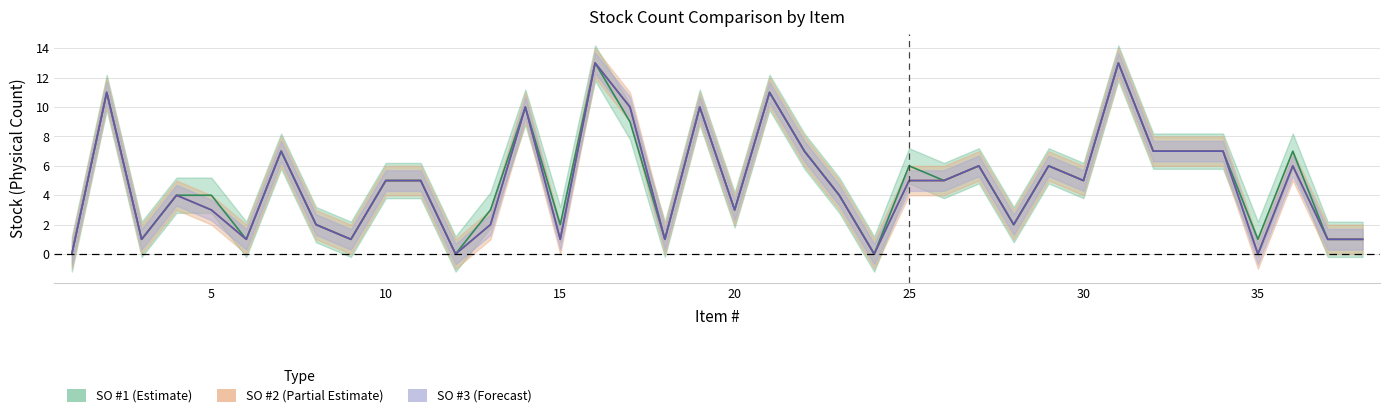

Reading left to right, transcribe all the data shown in this chart.

SO #1 Stok Fisik: 1=0	2=11	3=1	4=4	5=4	6=1	7=7	8=2	9=1	10=5	11=5	12=0	13=3	14=10	15=2	16=13	17=9	18=1	19=10	20=3	21=11	22=7	23=4	24=0	25=6	26=5	27=6	28=2	29=6	30=5	31=13	32=7	33=7	34=7	35=1	36=7	37=1	38=1
SO #2 Stok Fisik: 1=0	2=11	3=1	4=4	5=3	6=1	7=7	8=2	9=1	10=5	11=5	12=0	13=2	14=10	15=1	16=13	17=10	18=1	19=10	20=3	21=11	22=7	23=4	24=0	25=5	26=5	27=6	28=2	29=6	30=5	31=13	32=7	33=7	34=7	35=0	36=6	37=1	38=1
SO #3 Stok Fisik: 1=0	2=11	3=1	4=4	5=3	6=1	7=7	8=2	9=1	10=5	11=5	12=0	13=2	14=10	15=1	16=13	17=10	18=1	19=10	20=3	21=11	22=7	23=4	24=0	25=5	26=5	27=6	28=2	29=6	30=5	31=13	32=7	33=7	34=7	35=0	36=6	37=1	38=1